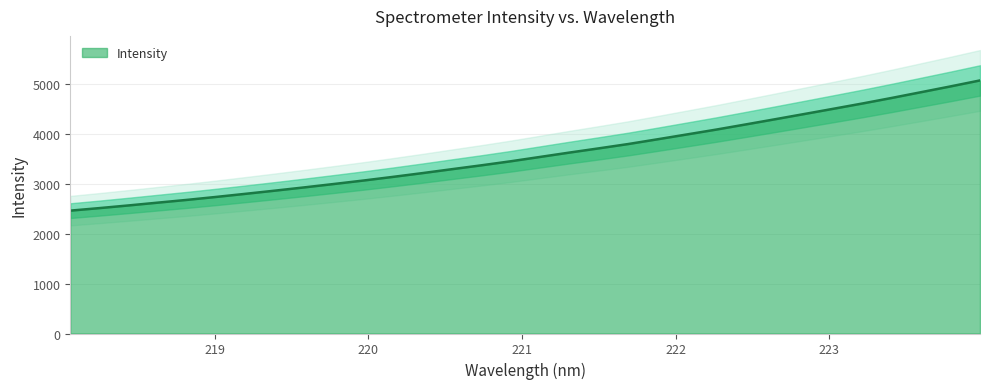

The value at 222.8355 is 4403.4. True or false?

True